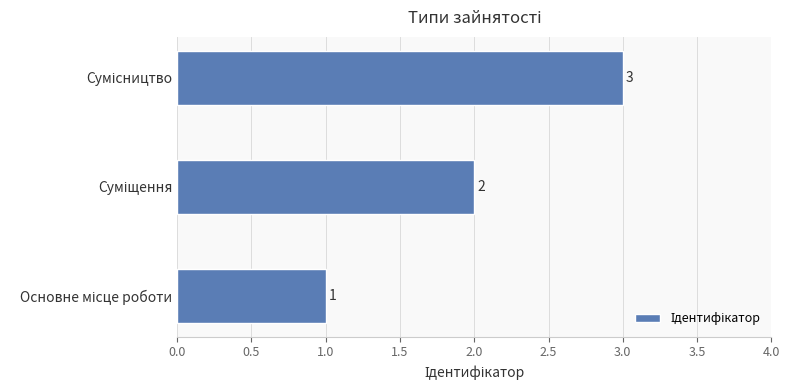

Count the values in the range 1 to 3.

3